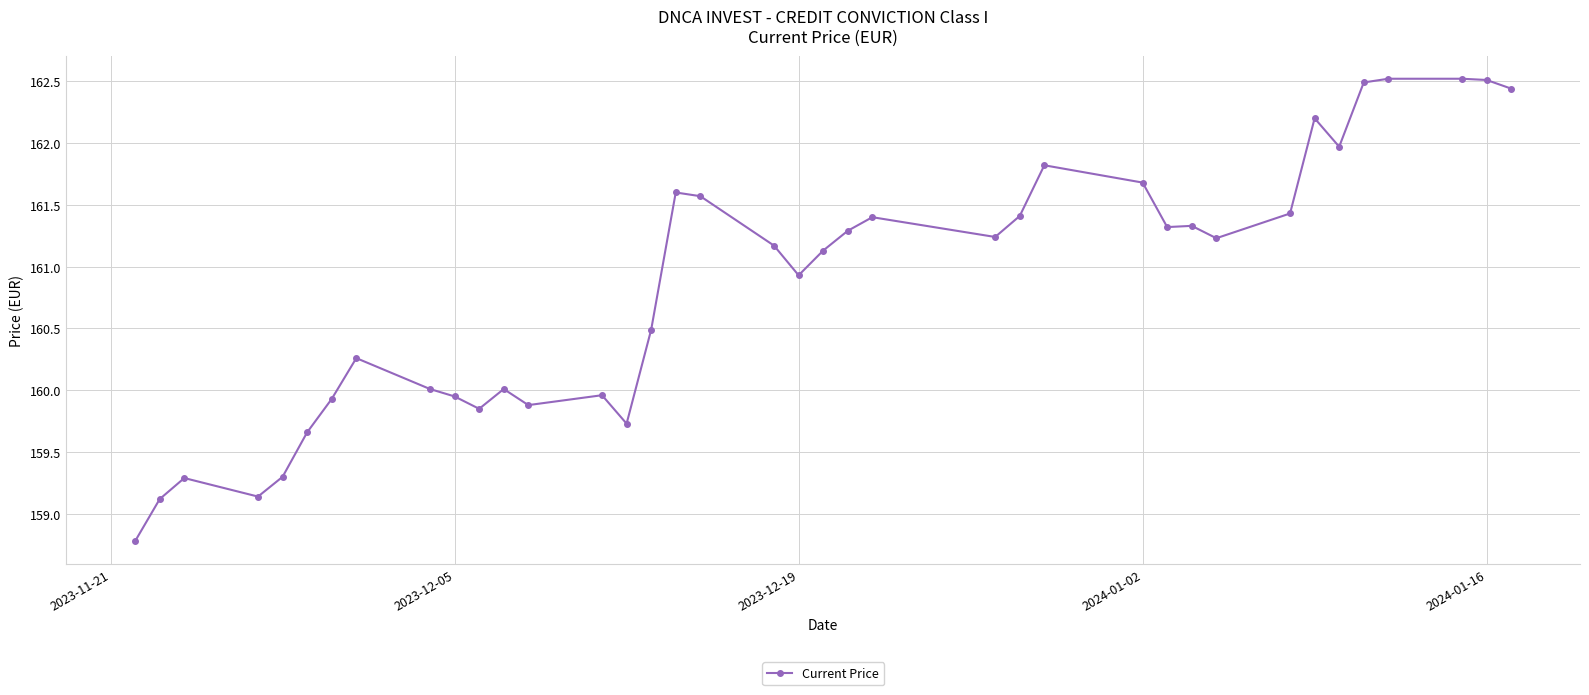

What is the value of the 3rd point from the left?

159.3